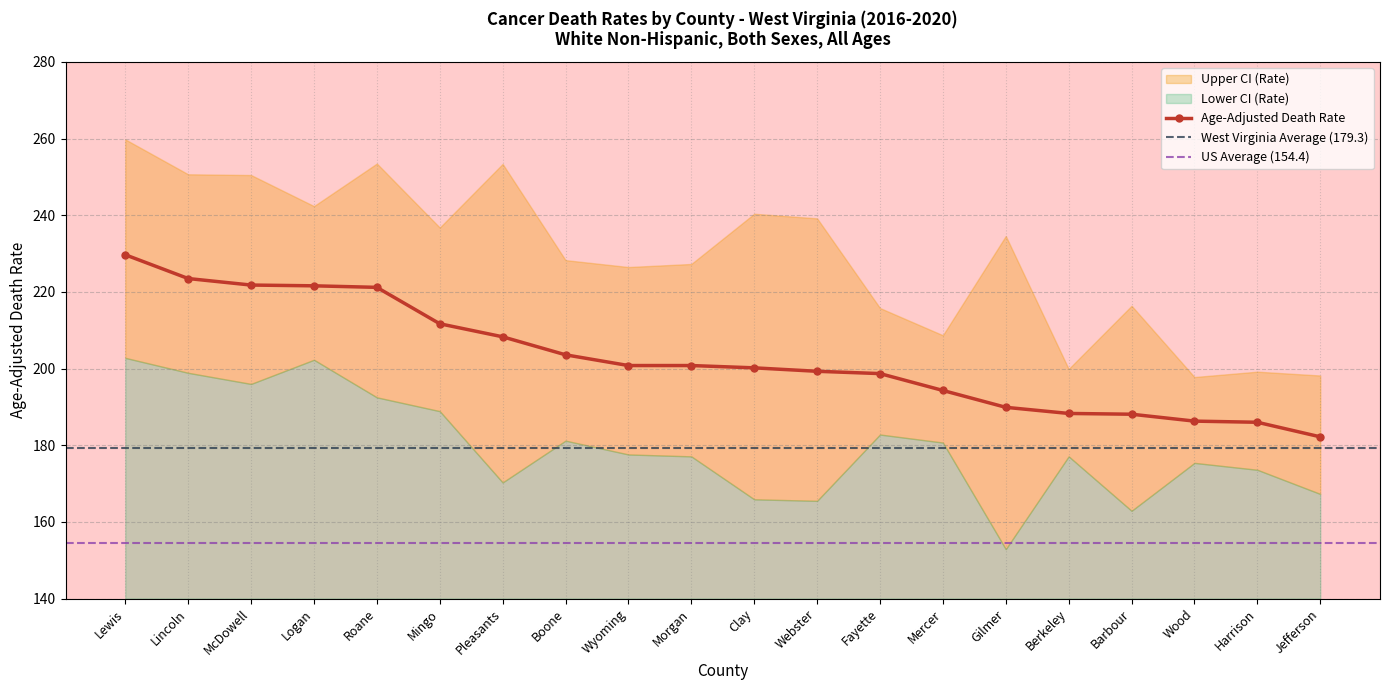

What is the value of the Age-Adjusted Death Rate point at the 7th from the left?

208.3